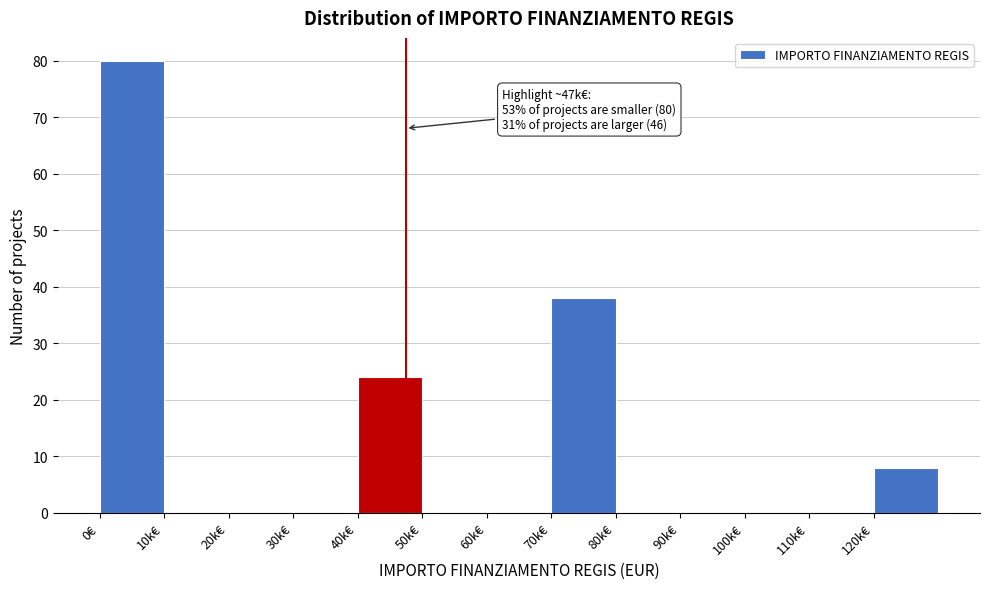

Reading left to right, extract all data points from this chart.

0€=80	10k€=0	20k€=0	30k€=0	40k€=24	50k€=0	60k€=0	70k€=38	80k€=0	90k€=0	100k€=0	110k€=0	120k€=8